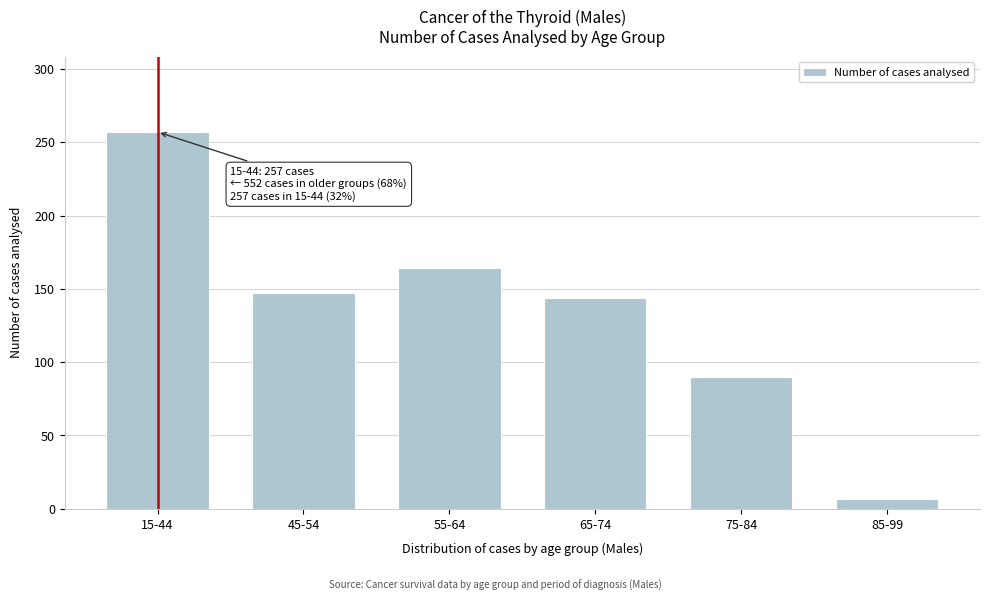

Reading left to right, list all the values displayed in this chart.

15-44=257	45-54=147	55-64=164	65-74=144	75-84=90	85-99=7